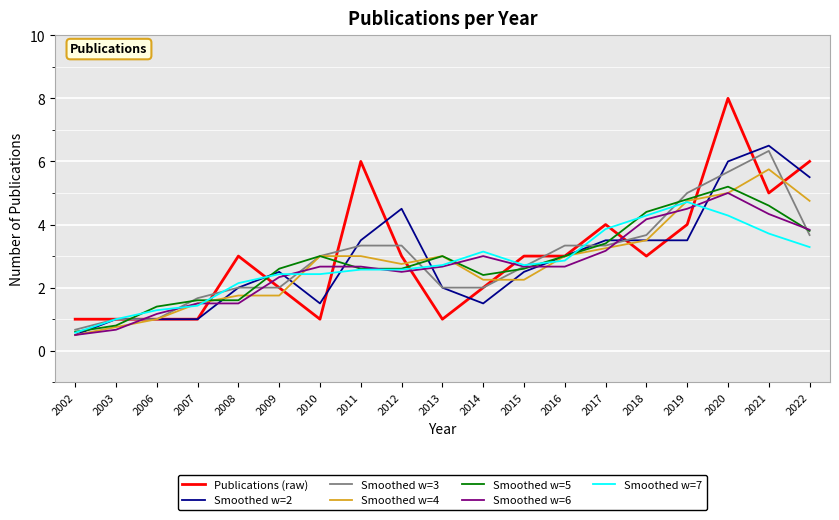

What is the total value across all series at 2011?

23.7